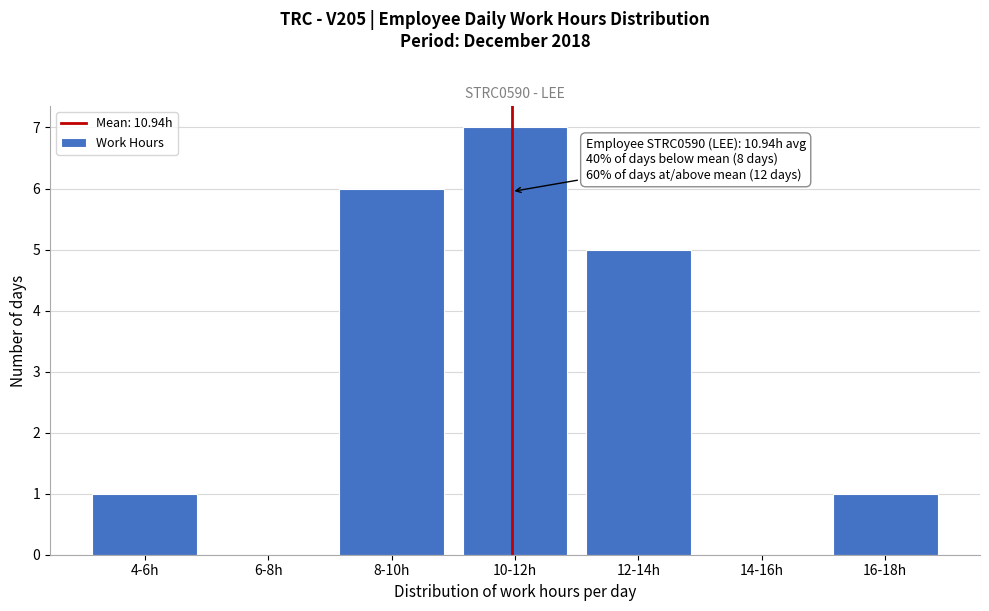

Reading left to right, transcribe all the data shown in this chart.

4-6h=1	6-8h=0	8-10h=6	10-12h=7	12-14h=5	14-16h=0	16-18h=1